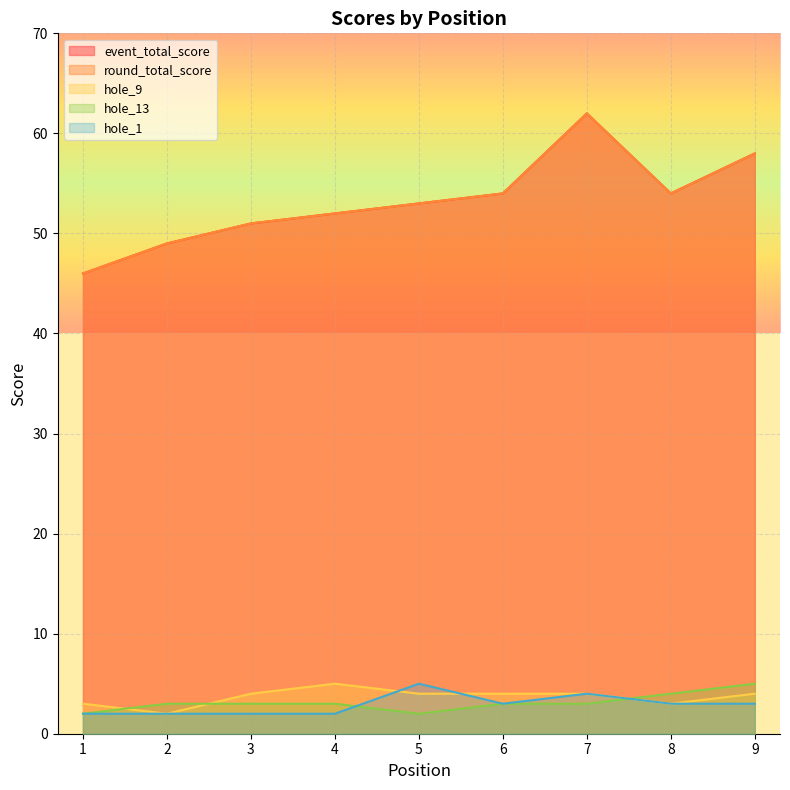

Rank the series at 3 from lowest to highest value.

hole_1, hole_13, hole_9, event_total_score, round_total_score